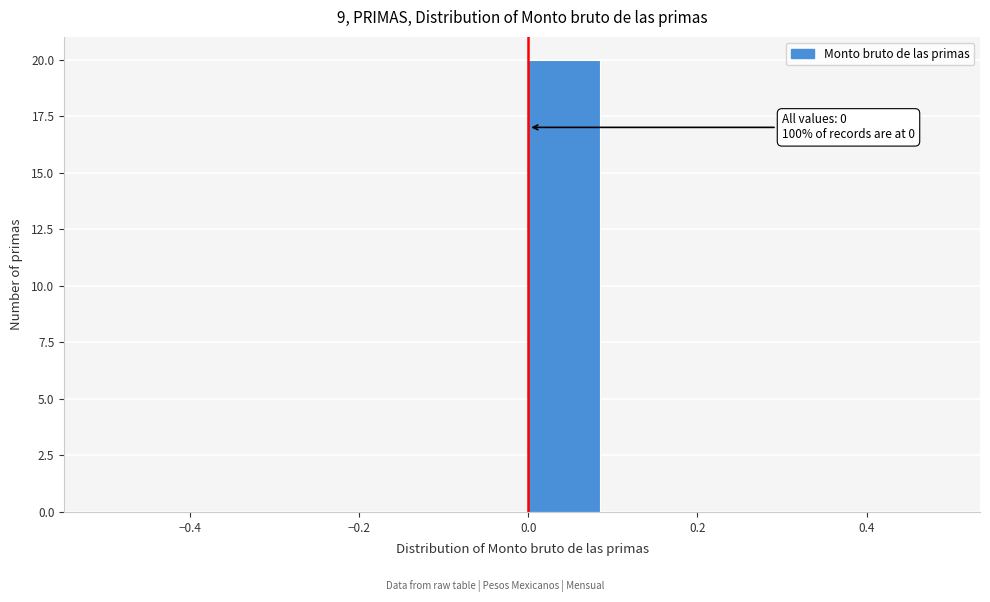

Over which range of the x-axis is the bar tallest?

0.0 to 0.1